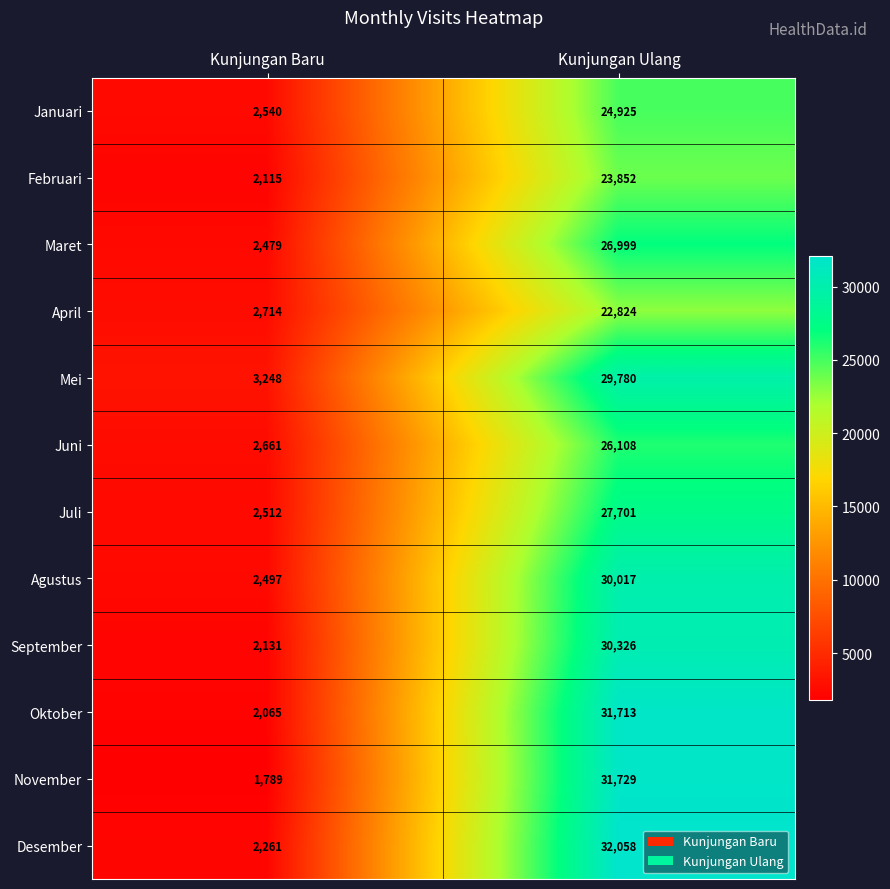

What is the difference between the Desember values at Kunjungan Baru and Kunjungan Ulang?

29797